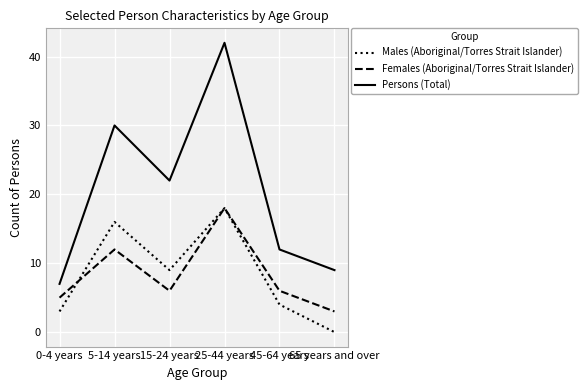

Rank the series at 0-4 years from lowest to highest value.

Males (Aboriginal/Torres Strait Islander), Females (Aboriginal/Torres Strait Islander), Persons (Total)